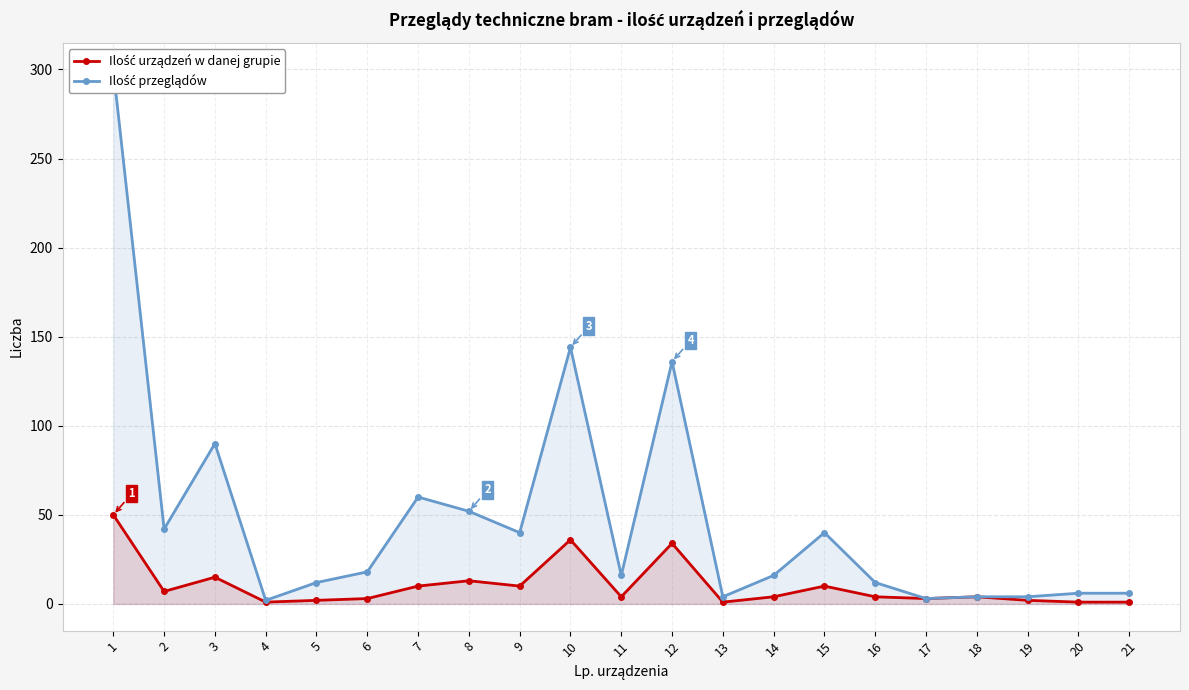

Does the chart display data point markers on the line(s)?

Yes